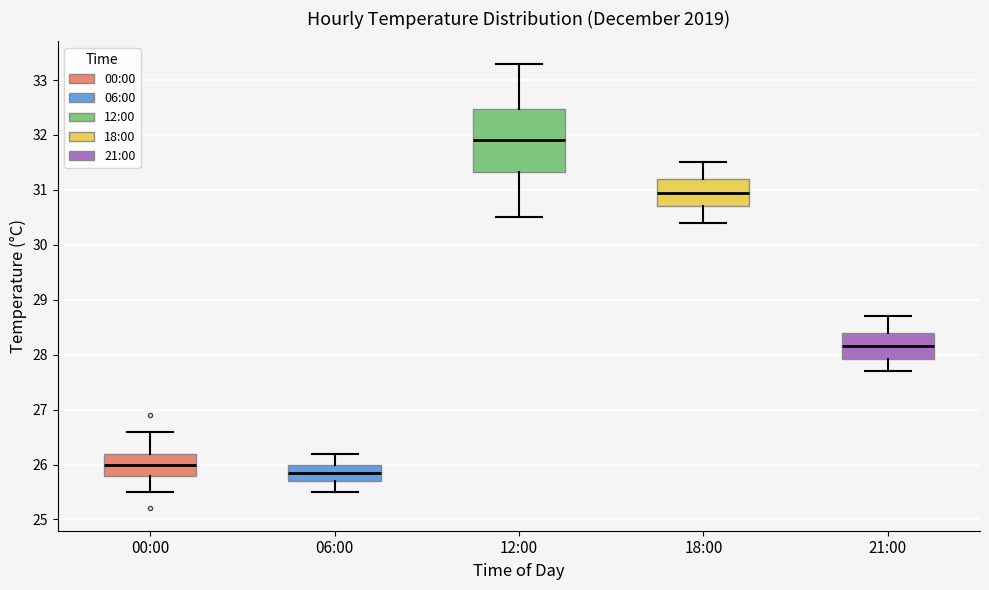

Where is the upper edge of the box for 18:00 on the y-axis? The values are not printed on the chart, so give them approximately, as read against the axis.

31.2